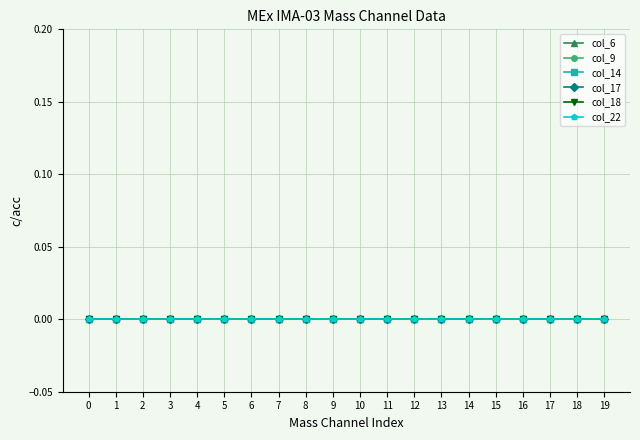

True or false: col_6 has a value of 0 at 2.

True